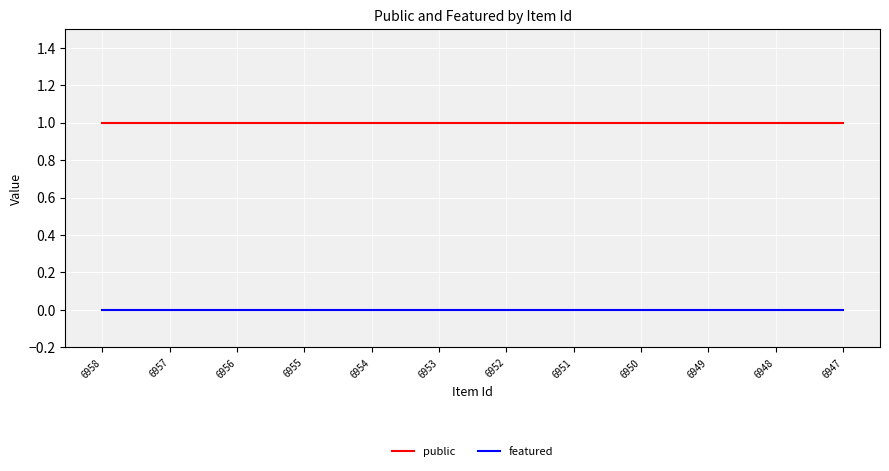

Rank the series by their average value, from lowest to highest.

featured, public